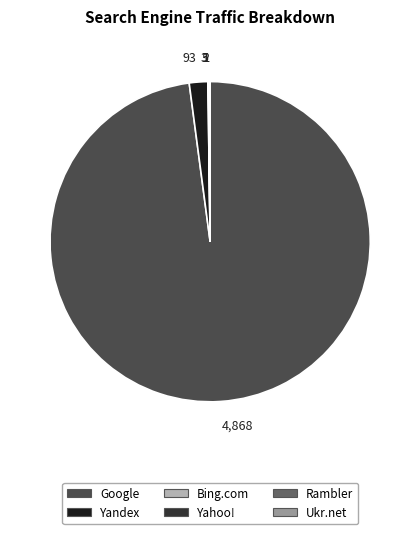

True or false: 4,868 accounts for 84% of the total.

False